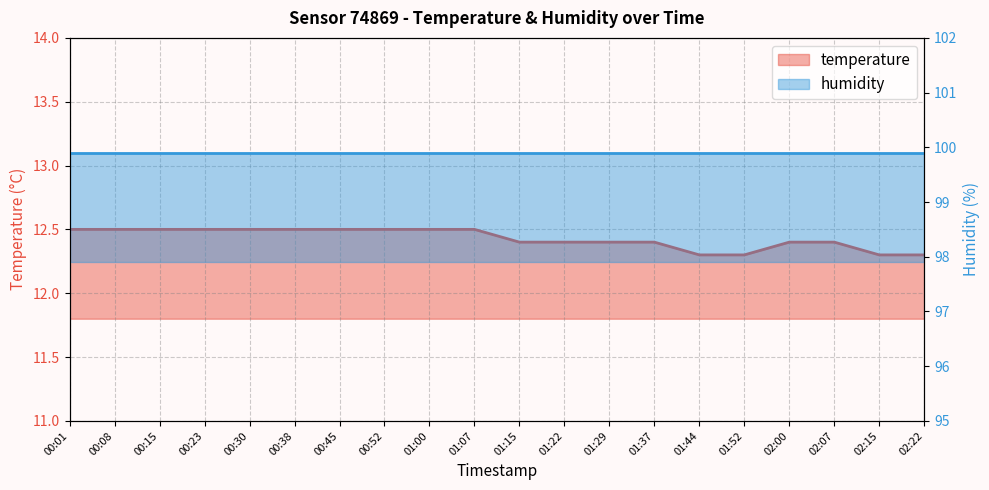

Is it true that the value at 02:07 is 6.3?

False